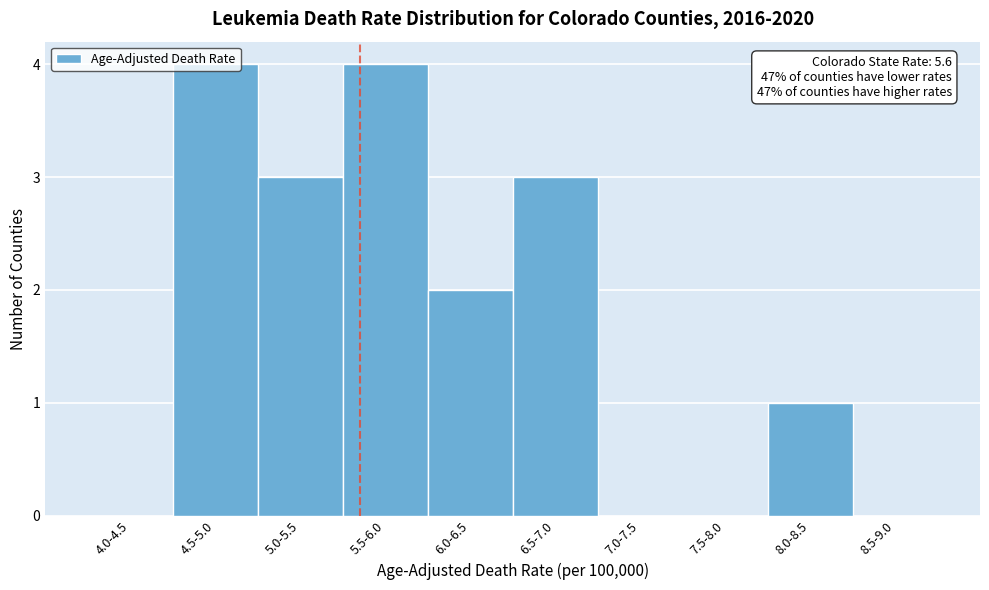

Which has a higher value, 6.0-6.5 or 5.0-5.5?

5.0-5.5